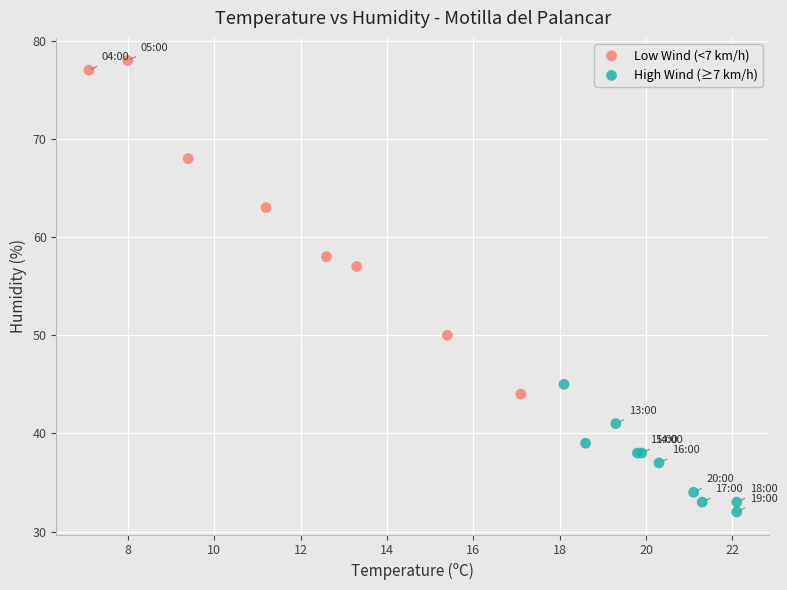

Which series reaches the minimum Y coordinate?

High Wind (≥7 km/h)